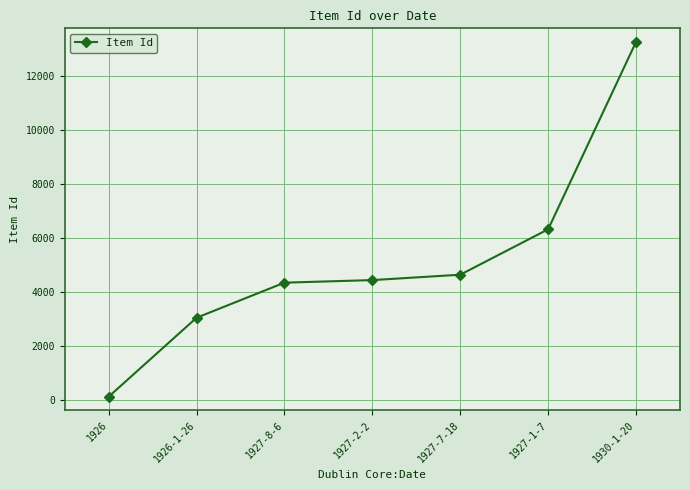

Which category has the lowest value across all series?

1926